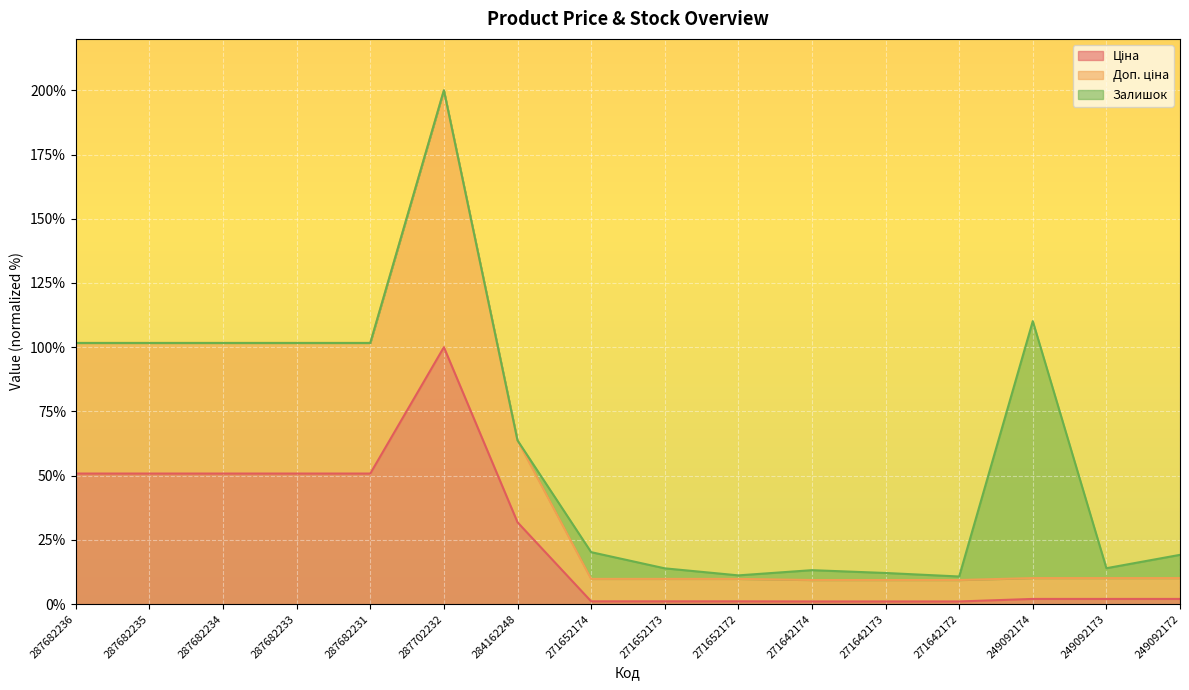

Is the value of Доп. ціна at 287682231 greater than the value of Ціна at 271652173?

Yes